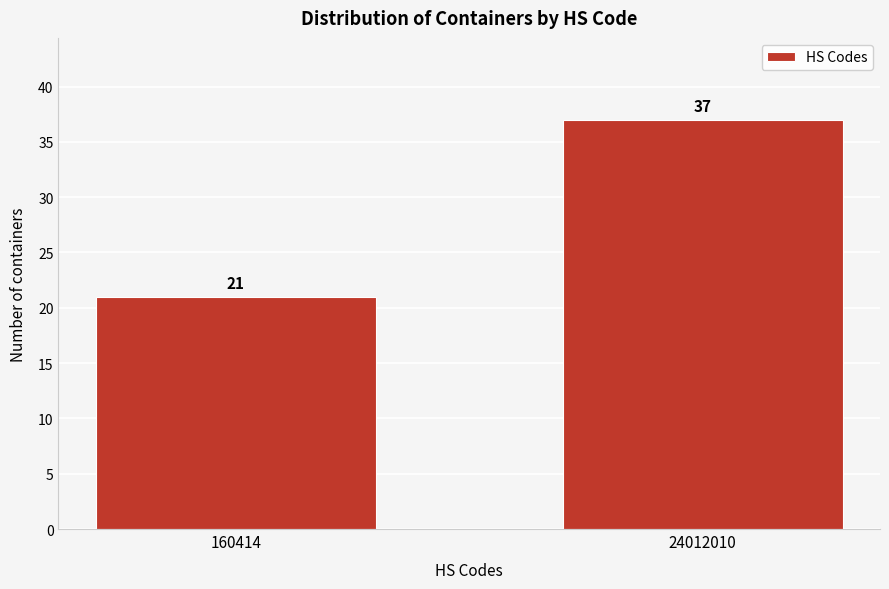

Reading right to left, transcribe all the data shown in this chart.

24012010=37	160414=21